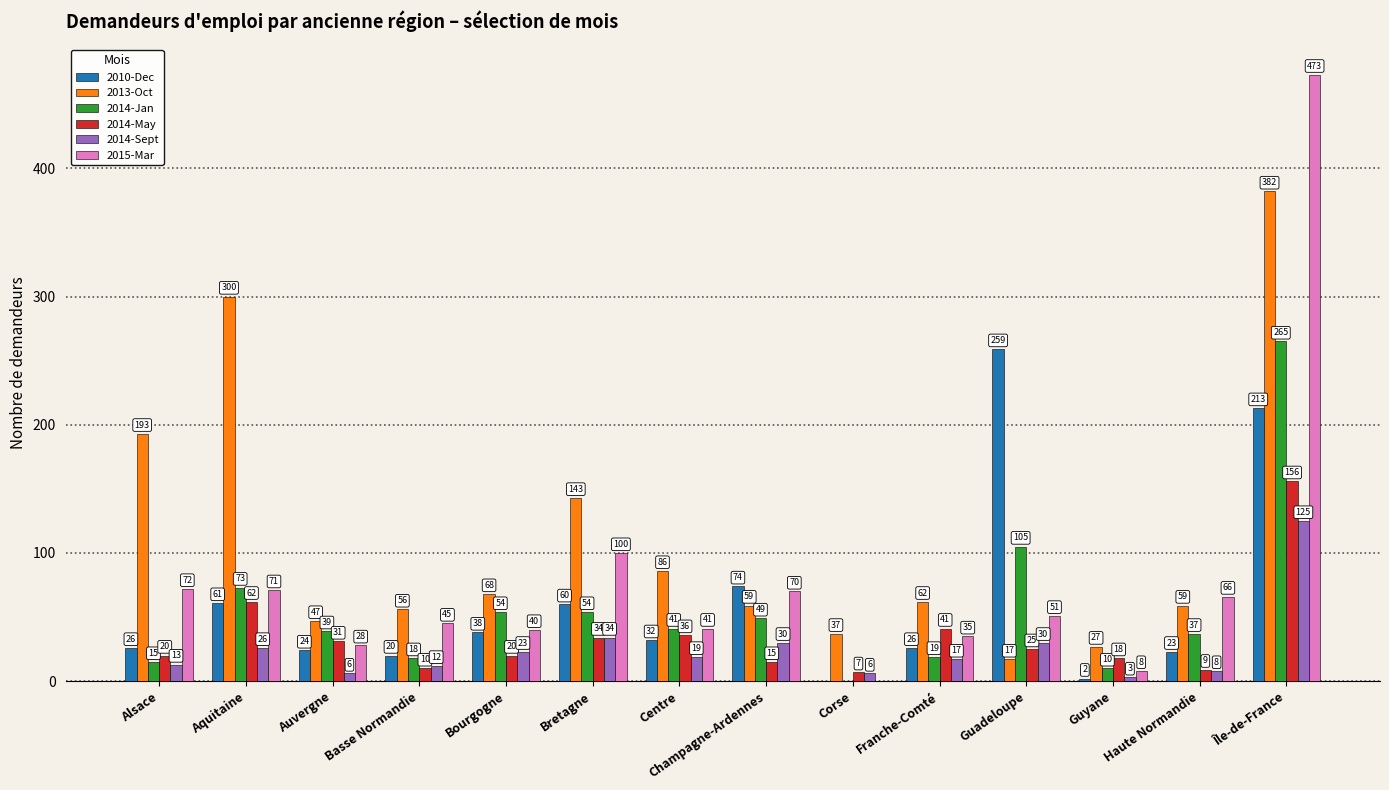

Which category has the highest value across all series?

Île-de-France